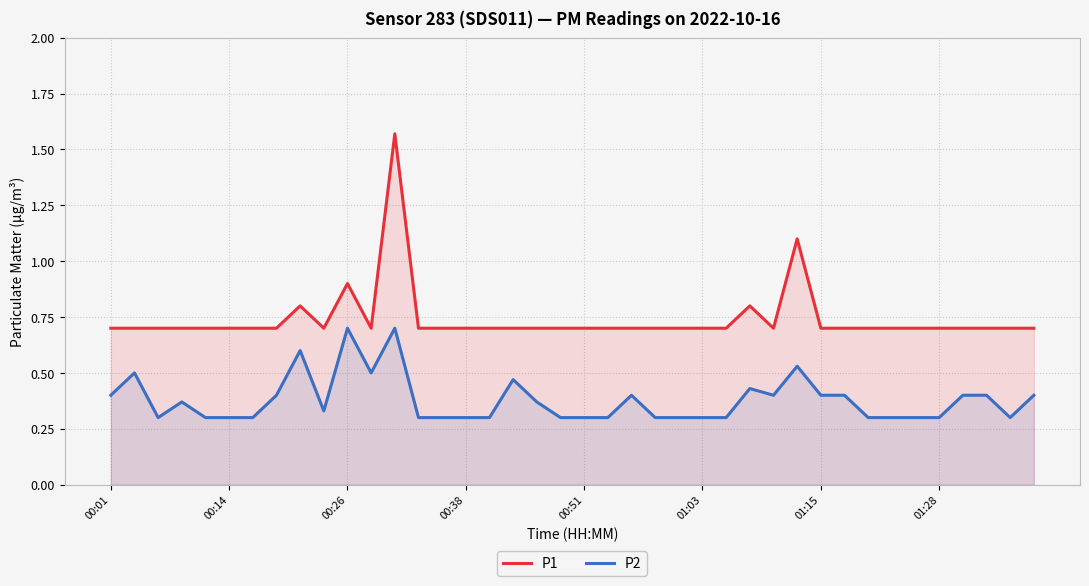

Is it true that P1 equals 0.3 at 00:26?

False